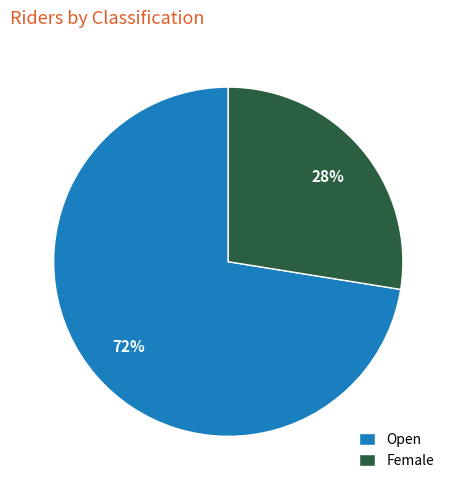

Which slice is the largest?

Open